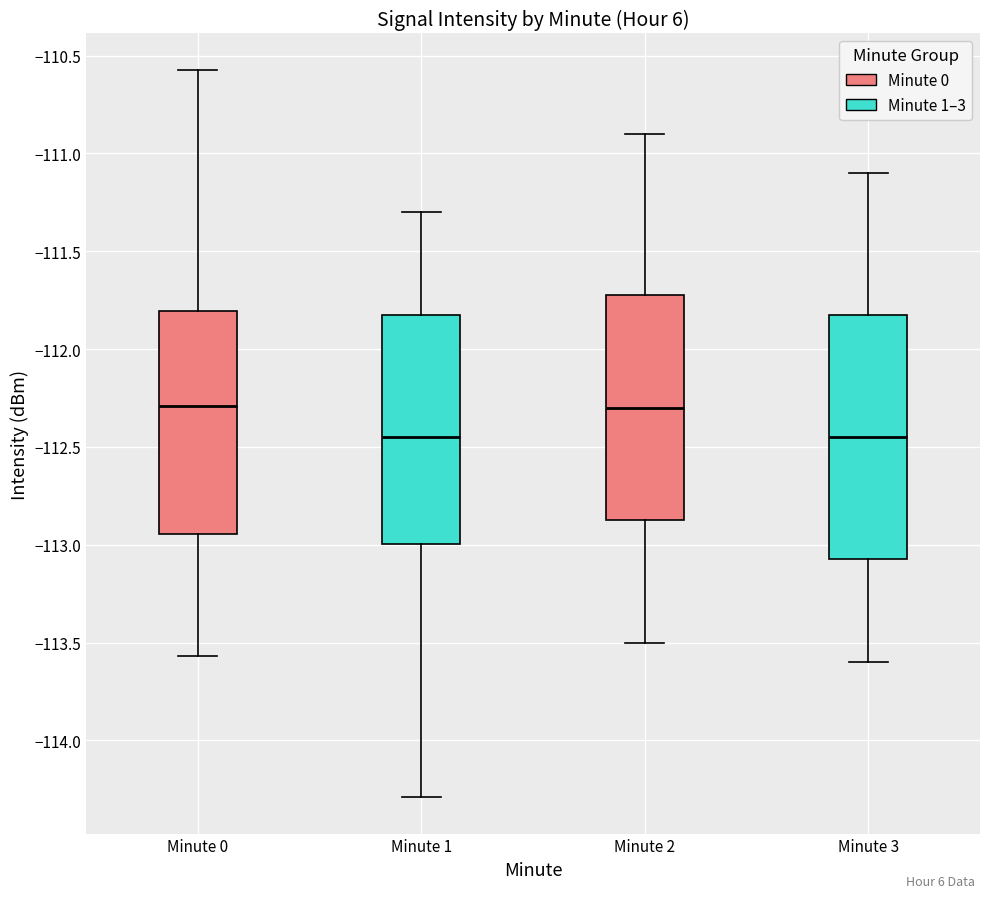

Reading left to right, read every box against the y-axis: the position of its median line, the range the box covers, and the ends of its whiskers. The values are not printed on the chart, so give them approximately, as read against the axis.

Minute 0: median -112.30, box -112.95 to -111.80, whiskers -113.55 to -110.55
Minute 1: median -112.45, box -113.00 to -111.80, whiskers -114.30 to -111.30
Minute 2: median -112.30, box -112.85 to -111.70, whiskers -113.50 to -110.90
Minute 3: median -112.45, box -113.05 to -111.80, whiskers -113.60 to -111.10